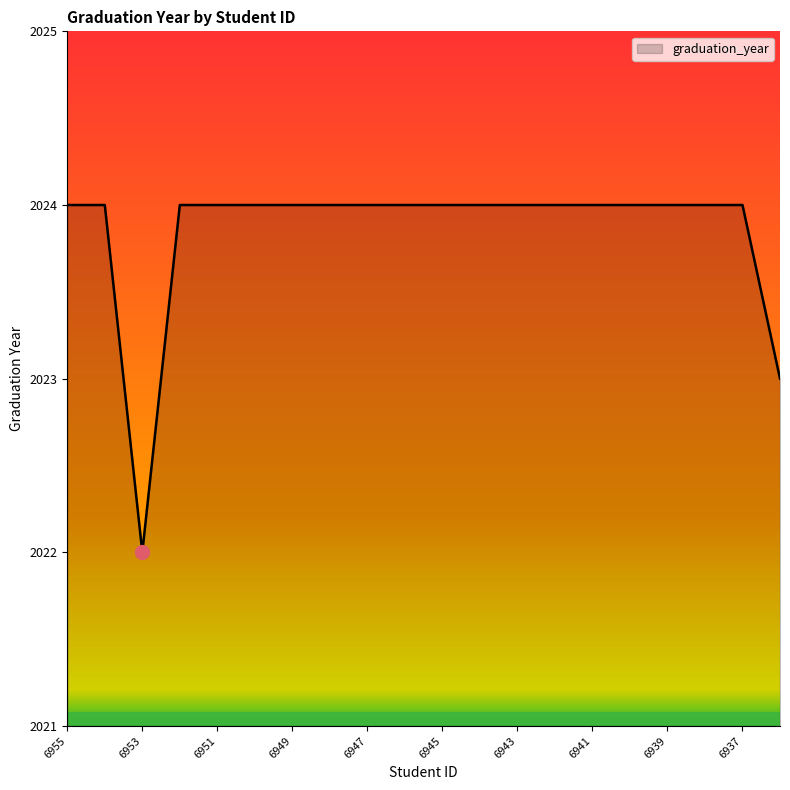

What is the maximum value shown in the chart?

2024